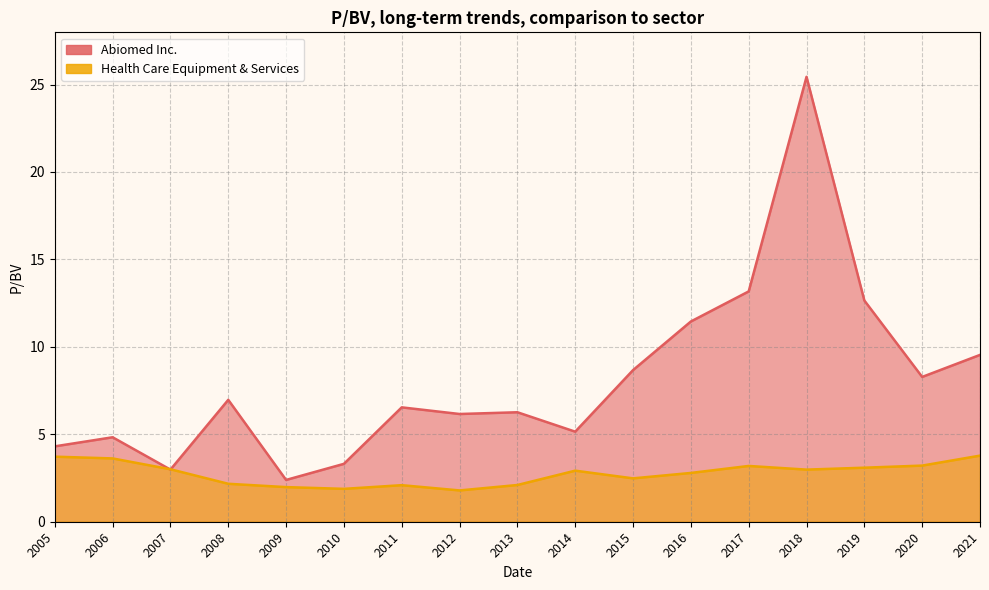

Between which two adjacent categories do Abiomed Inc. and Health Care Equipment & Services first intersect?

2006 and 2007